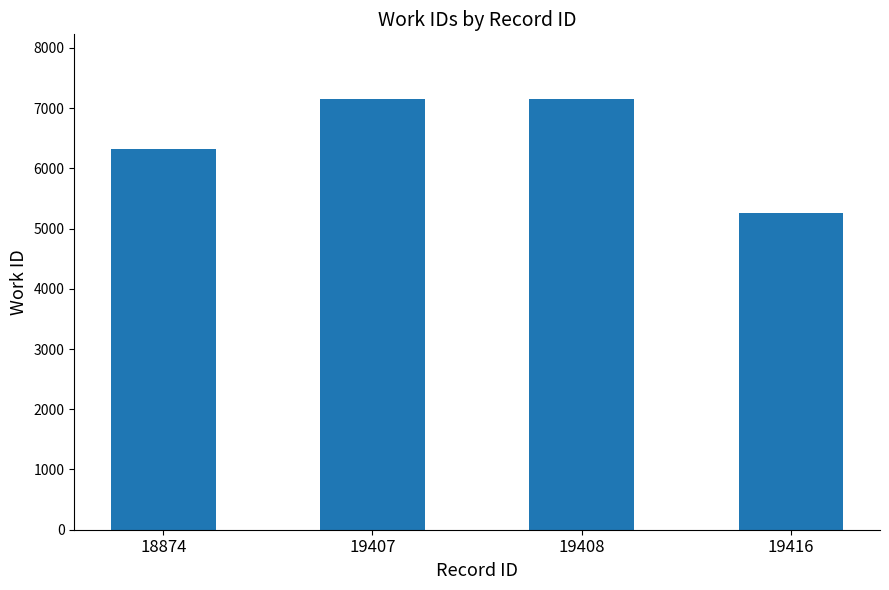

What is the sum of the values at 19407 and 19408?

14303